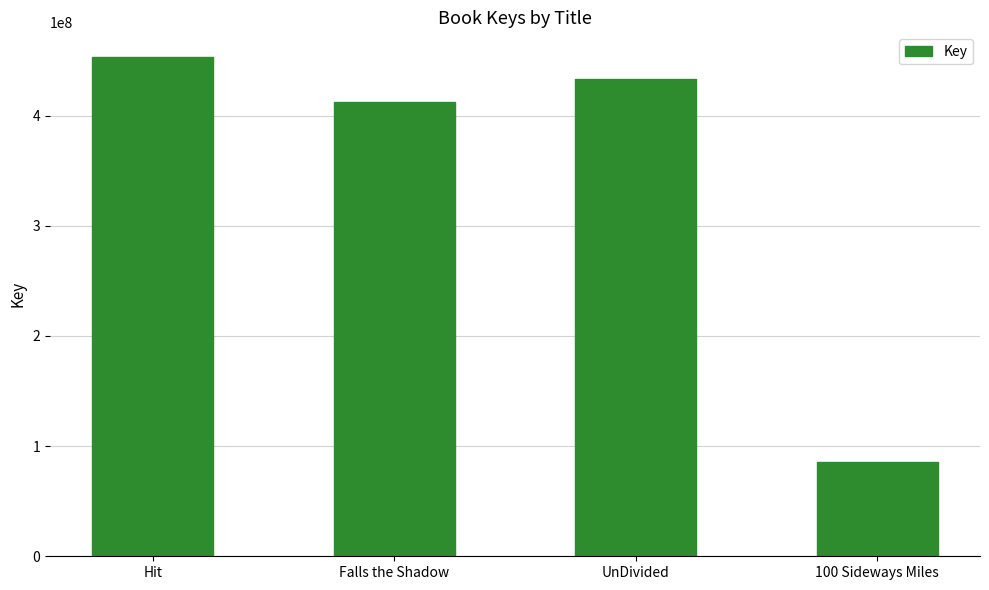

What is the average value?

346109611